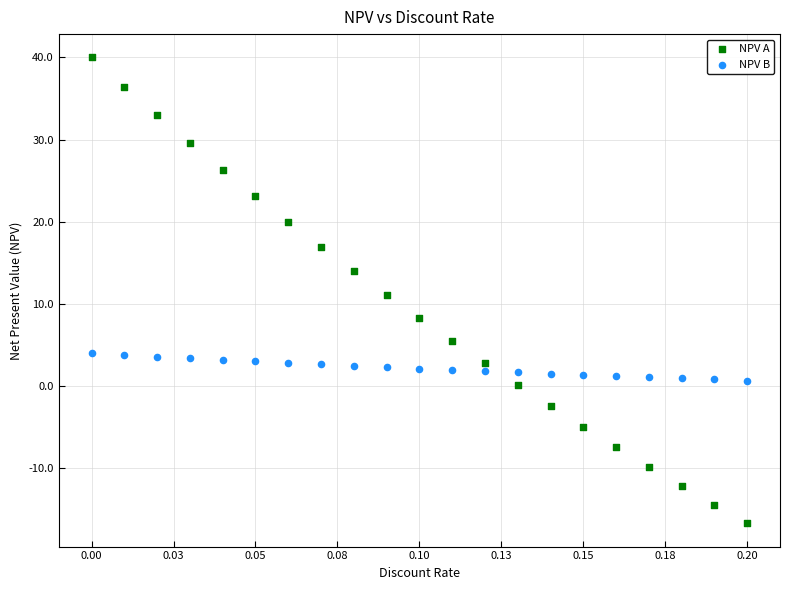

What are all the series names shown in the legend?

NPV A, NPV B